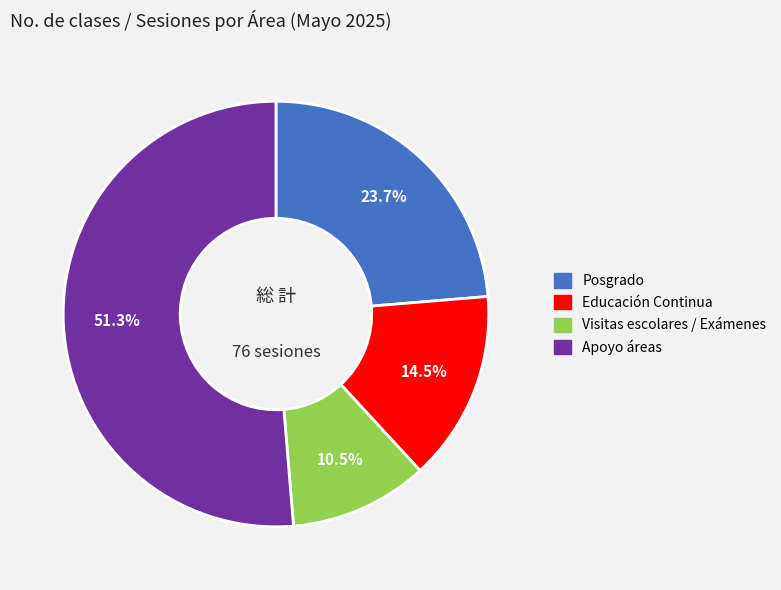

Which slice is the largest?

Apoyo áreas